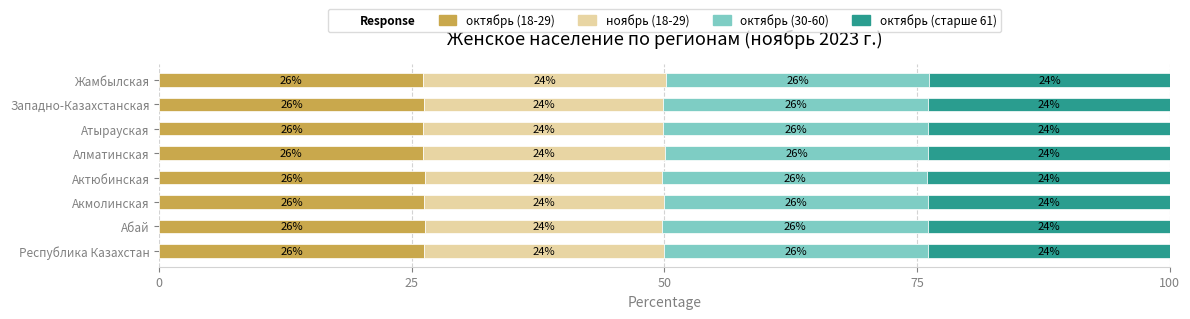

What is the total value across all series at Западно-Казахстанская?

100.0